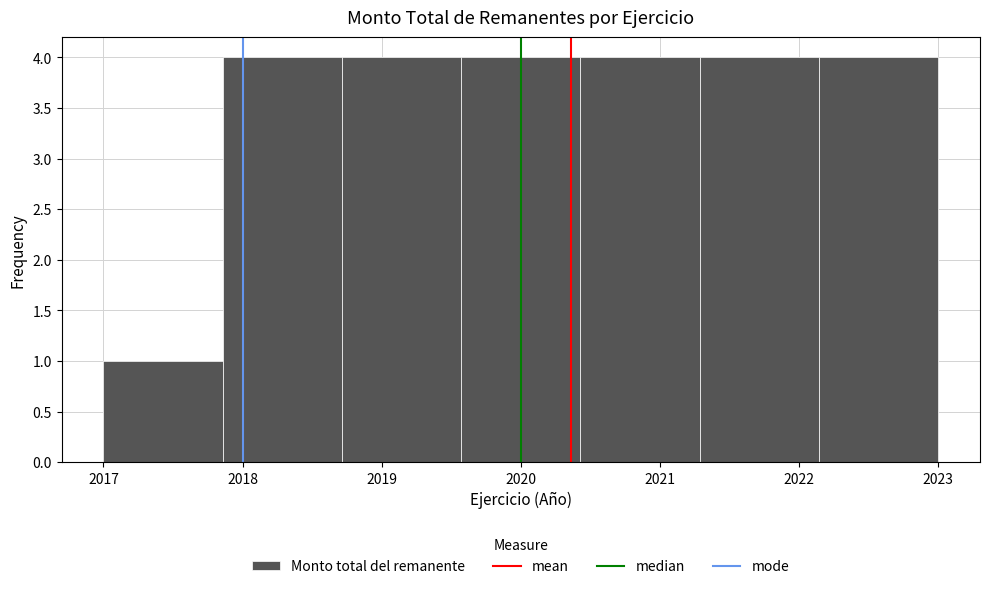

How tall is the bar that spans 2017.0 to 2017.9 on the x-axis? Neither the bar edges nor the heights are printed on the chart, so give them approximately, as read against the axes.

1